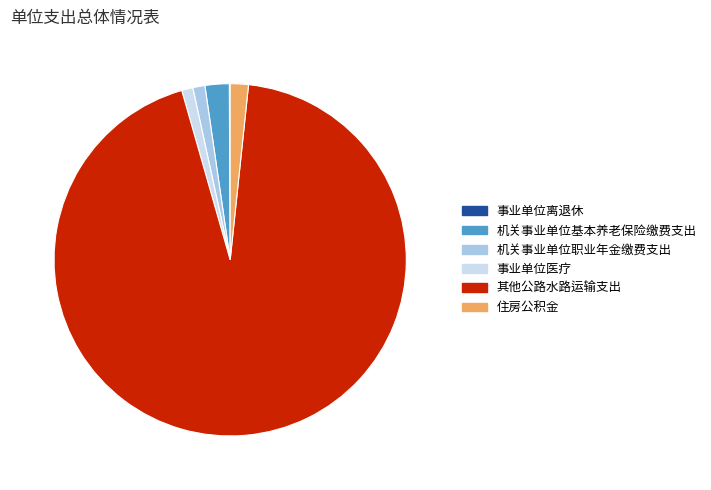

Which has a higher value, 机关事业单位基本养老保险缴费支出 or 住房公积金?

机关事业单位基本养老保险缴费支出